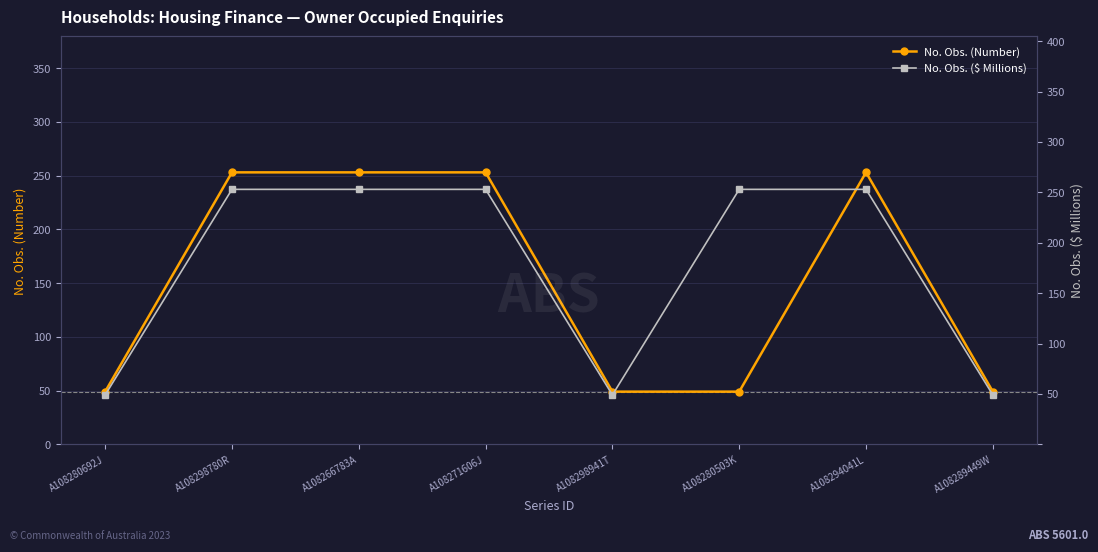

Rank the series by their maximum value, from lowest to highest.

No. Obs. (Number), No. Obs. ($ Millions)